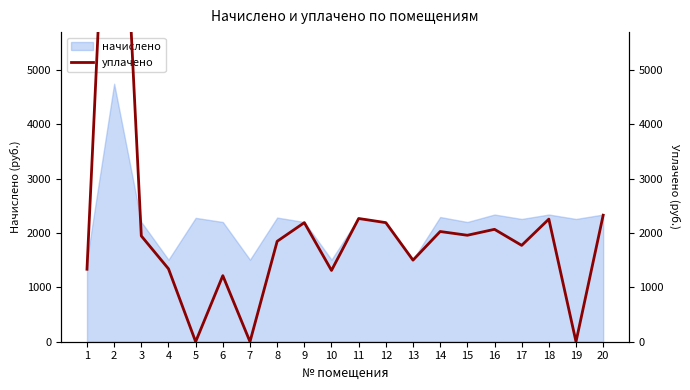

How many interior local valleys (lower than both neighbors) does the data have?

7